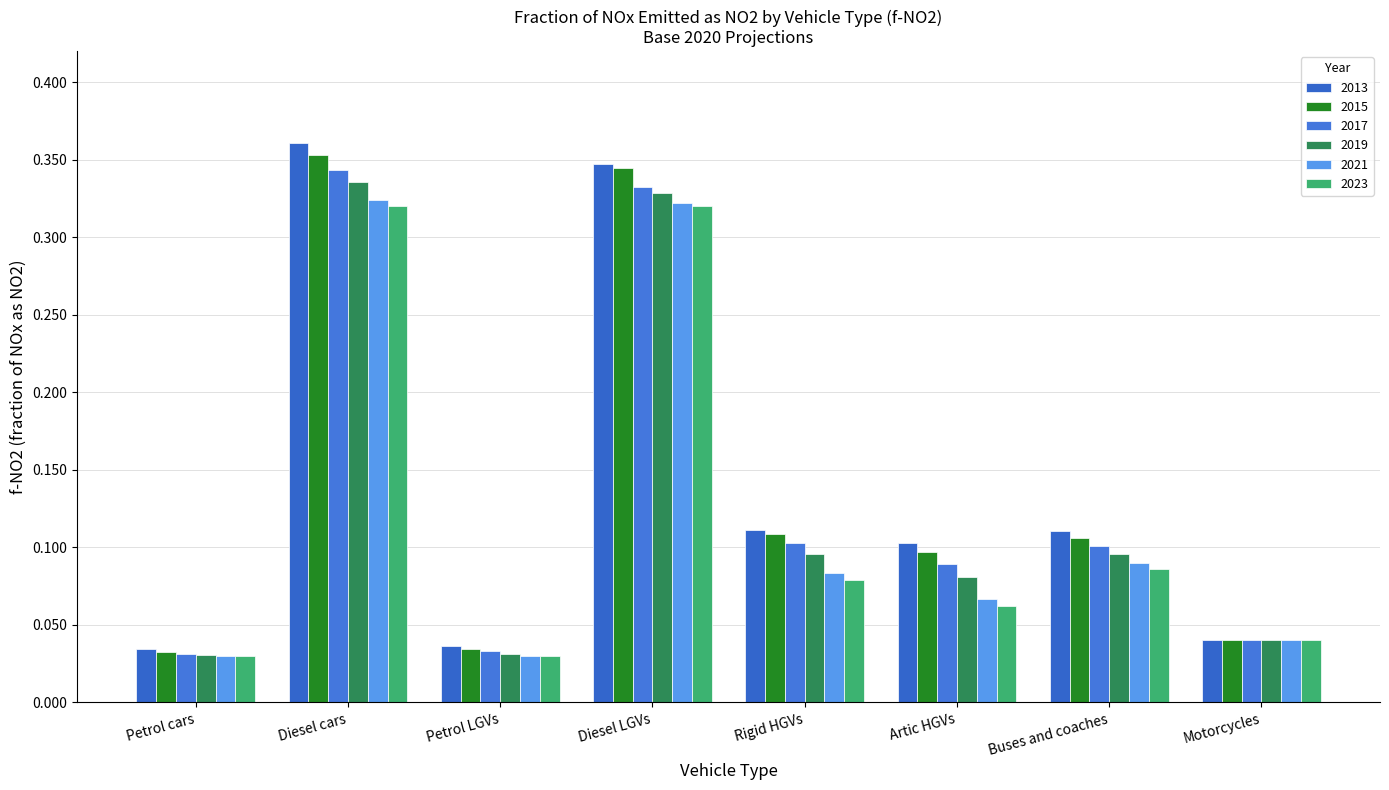

How many categories are shown in the chart?

8